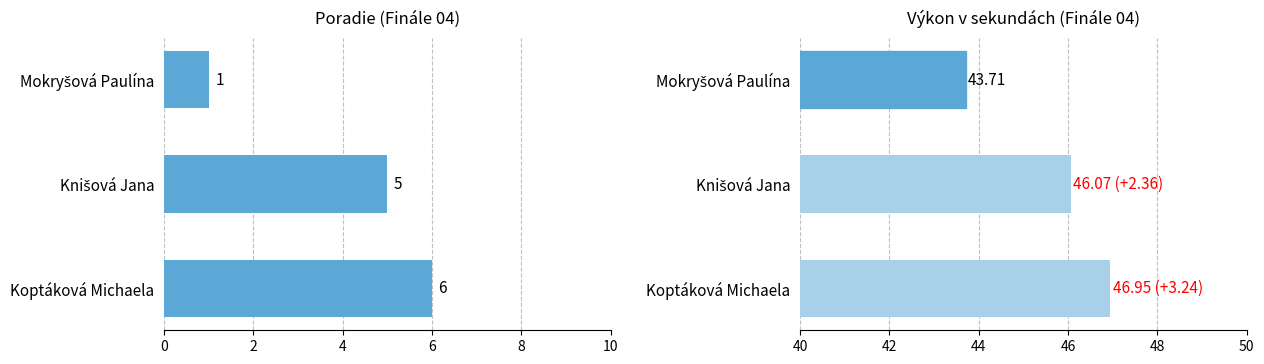

How many values in the Výkon series exceed 46?

2